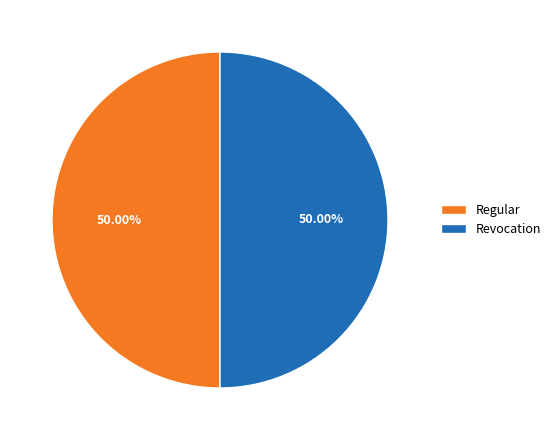

Is the sum of Revocation and Regular greater than half?

Yes